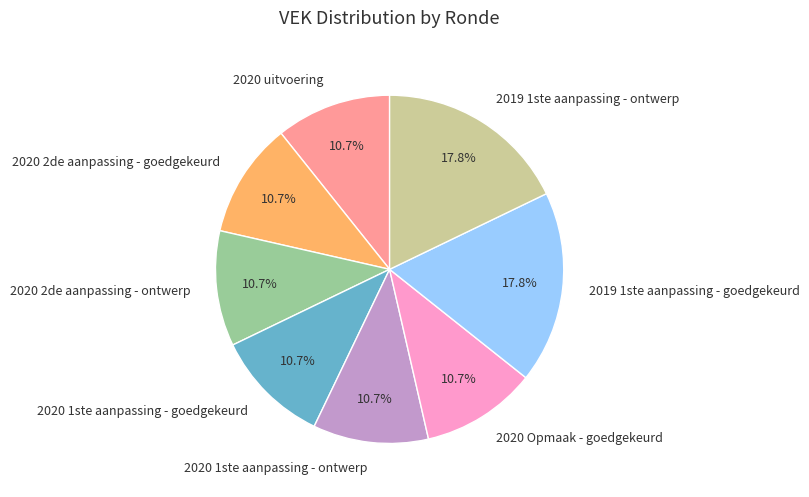

Count the number of slices in the pie.

8